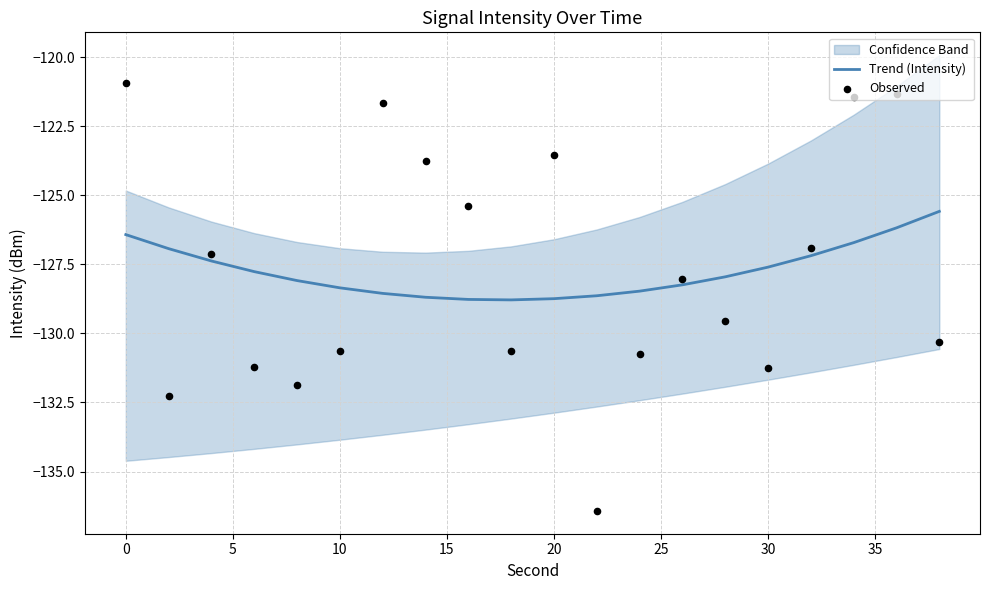

What is the minimum value for Trend (Intensity)?

-128.8